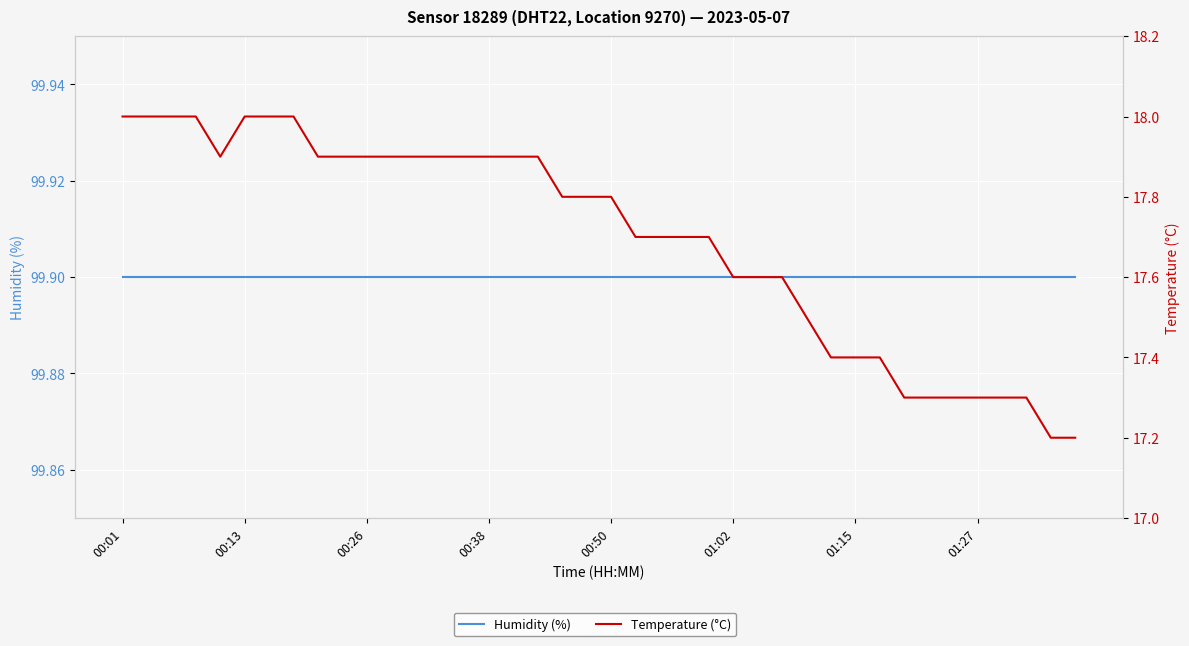

What are all the series names shown in the legend?

Humidity (%), Temperature (°C)